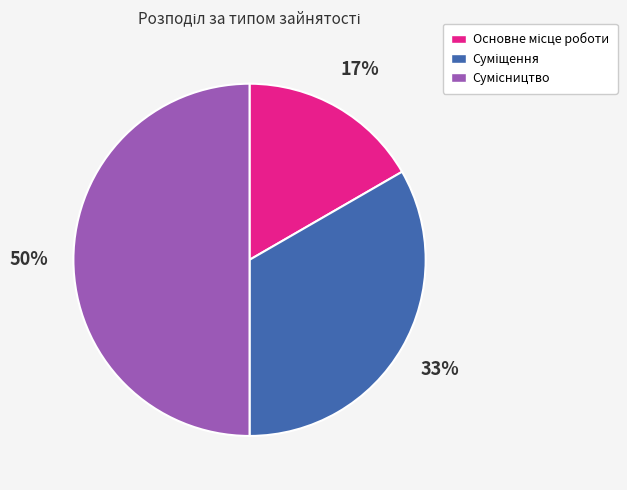

To the nearest percent, what is the difference between the largest and smallest slice percentages?

33%